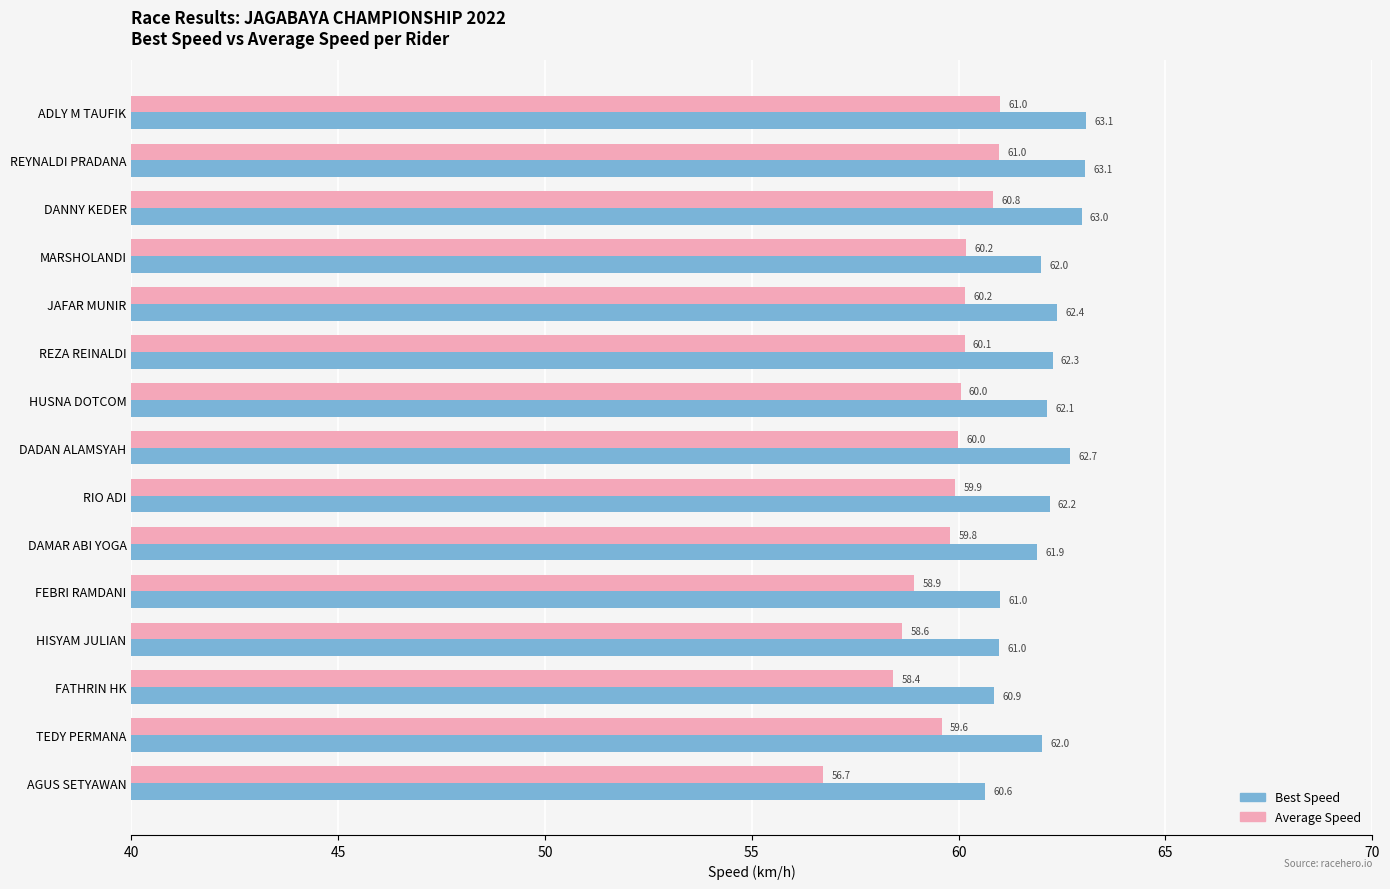

What is the lowest value of the Average Speed series?

56.7